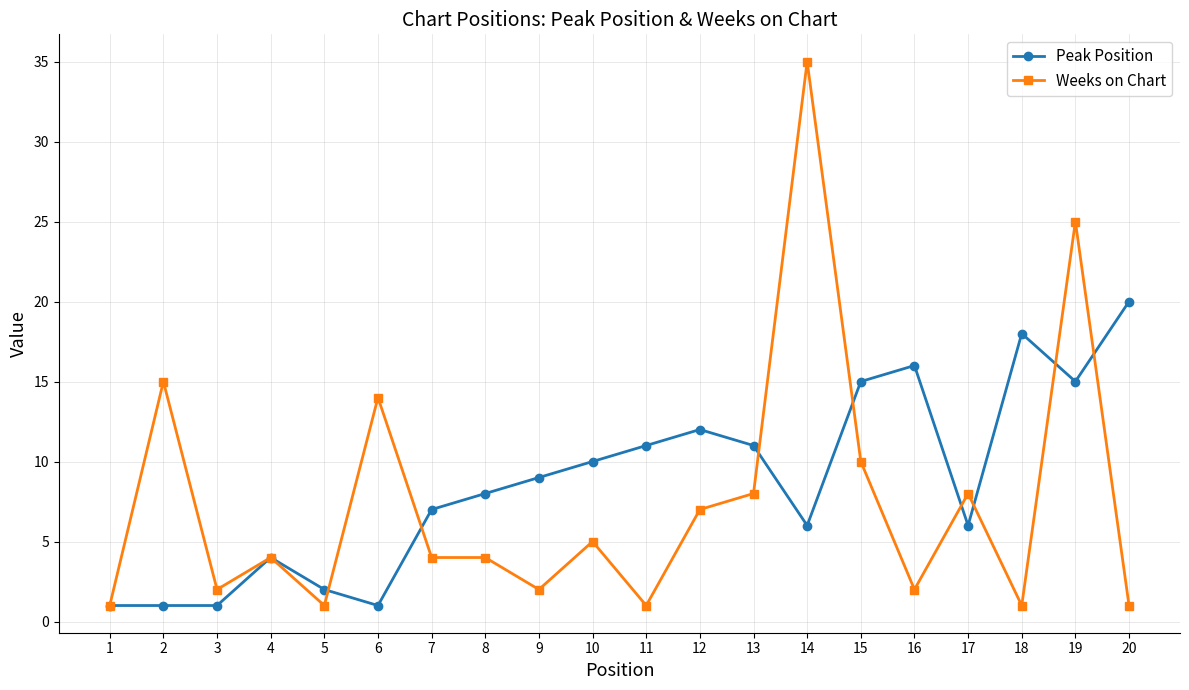

At 7, list the series in order from largest to smallest.

Peak Position, Weeks on Chart